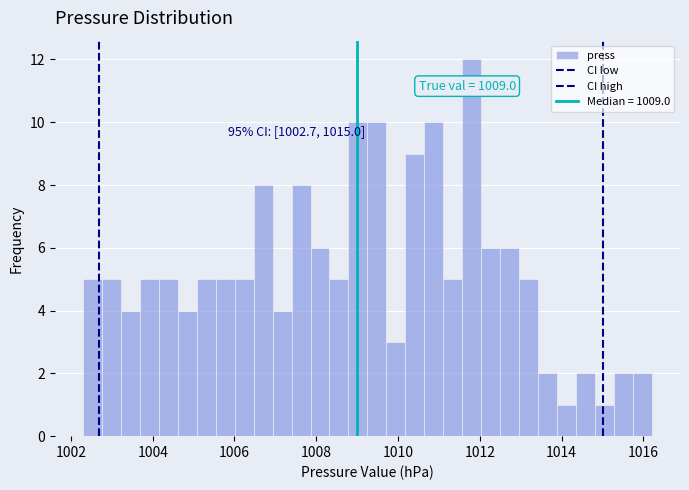

Around what value on the x-axis is the tallest bar? Give the approximate position of its centre, as read against the axis.

1011.8